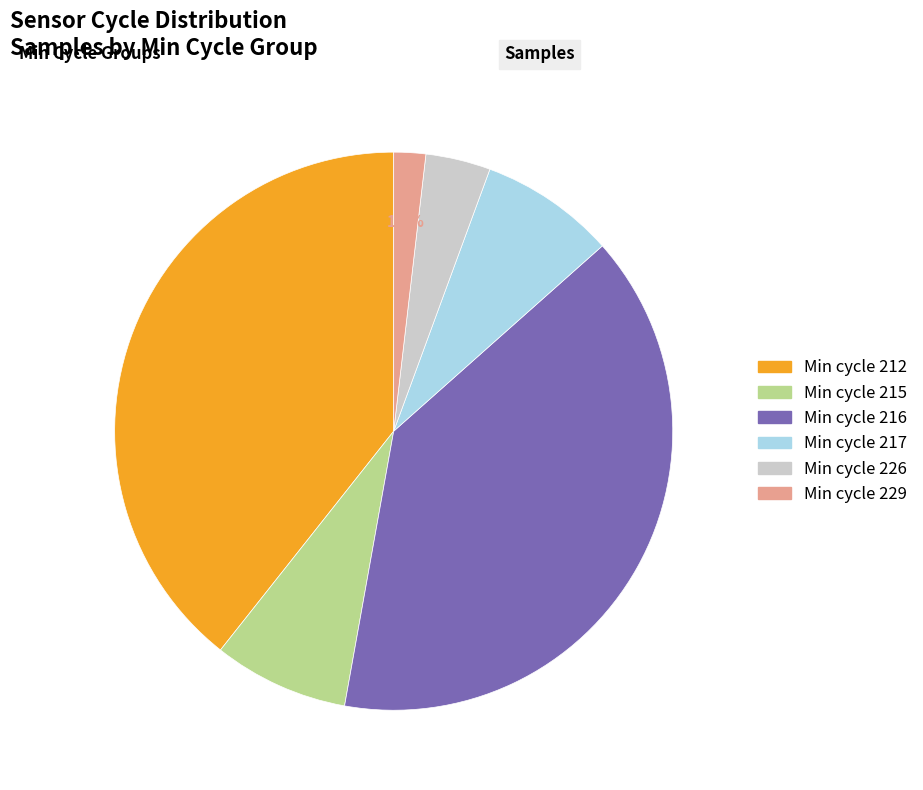

Is there any slice that represents more than half of the pie?

No